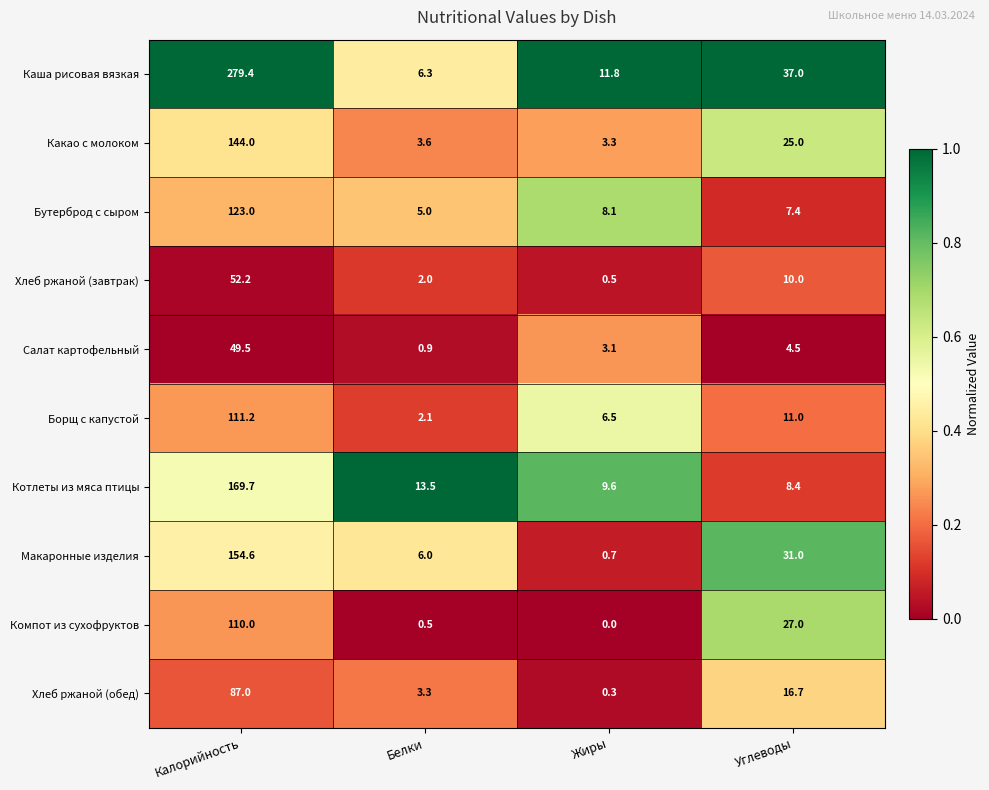

Is it true that Хлеб ржаной (обед) equals 29.2 at Углеводы?

False